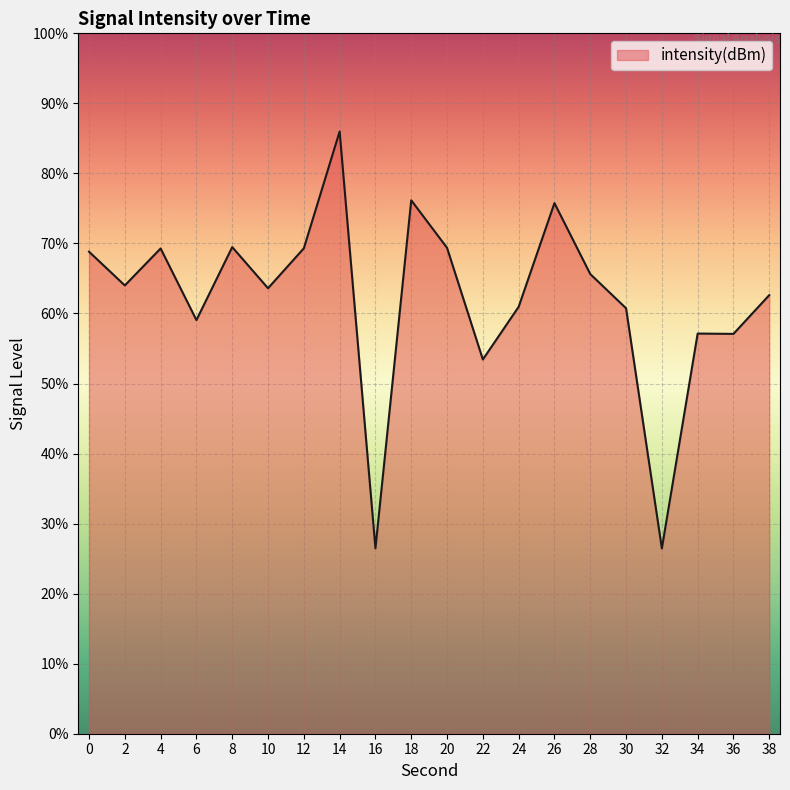

Rank the categories by value from highest to lowest.

14, 18, 26, 8, 20, 12, 4, 0, 28, 2, 10, 38, 24, 30, 6, 34, 36, 22, 16, 32